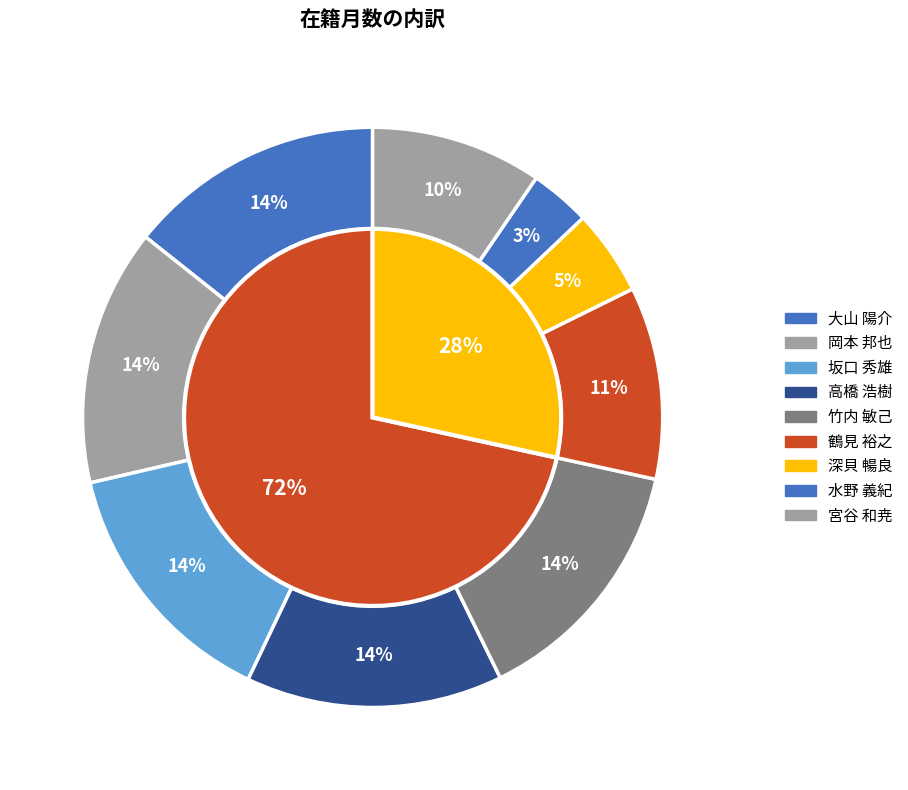

Is 坂口 秀雄 the majority of the pie?

No